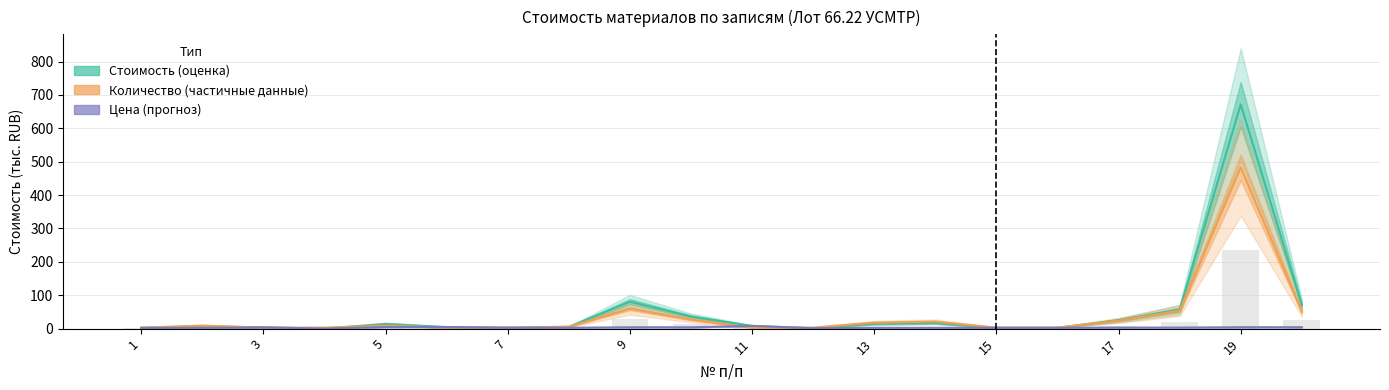

Reading left to right, transcribe all the data shown in this chart.

Стоимость (оценка): 2.3	6.9	3.6	0.2	14.1	4.7	2.7	5.2	80.7	36.3	8.2	1.3	14.6	17.1	2.4	2.4	25.3	56.8	671.8	70.5
Количество (частичные данные): 3.0	9.0	3.0	3.0	9.0	3.0	3.0	6.0	60.0	27.0	3.0	3.0	18.0	21.0	3.0	3.0	24.0	54.0	483.0	51.0
Цена (прогноз): 2.3	2.3	3.6	0.2	4.7	4.7	2.7	2.6	4.0	4.0	8.2	1.3	2.4	2.4	2.4	2.4	3.2	3.2	4.2	4.1